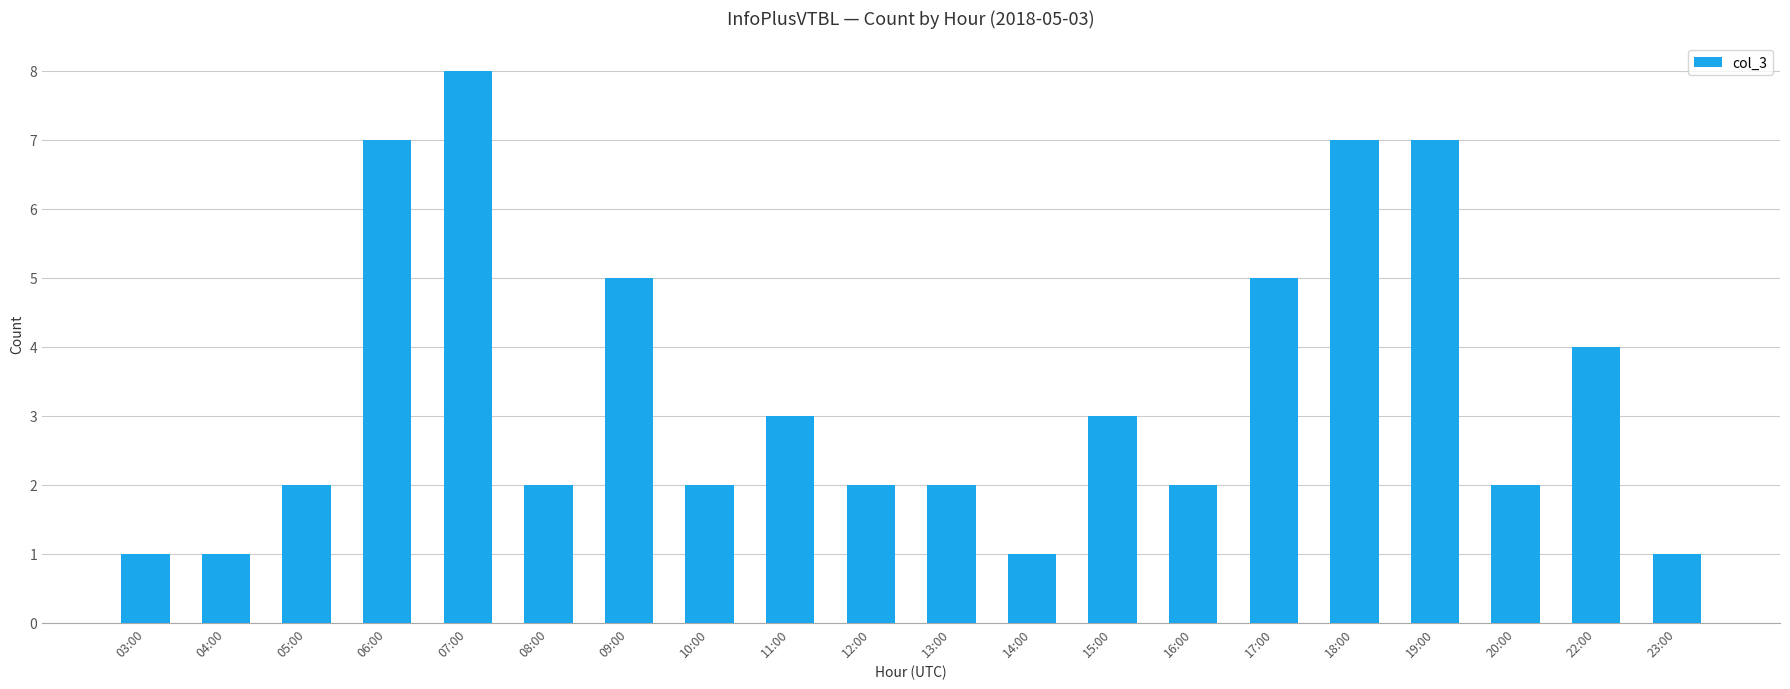

What is the ratio of the value at 20:00 to the value at 19:00?

0.3